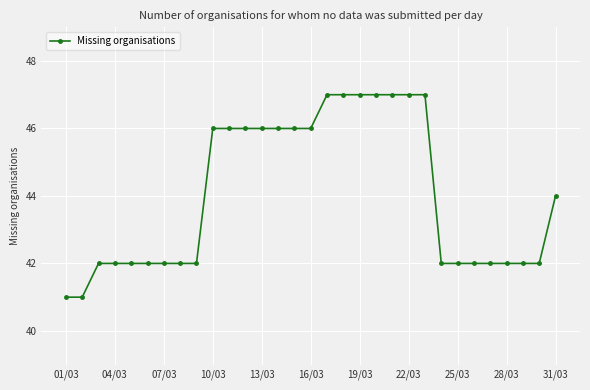

What is the minimum value shown in the chart?

41